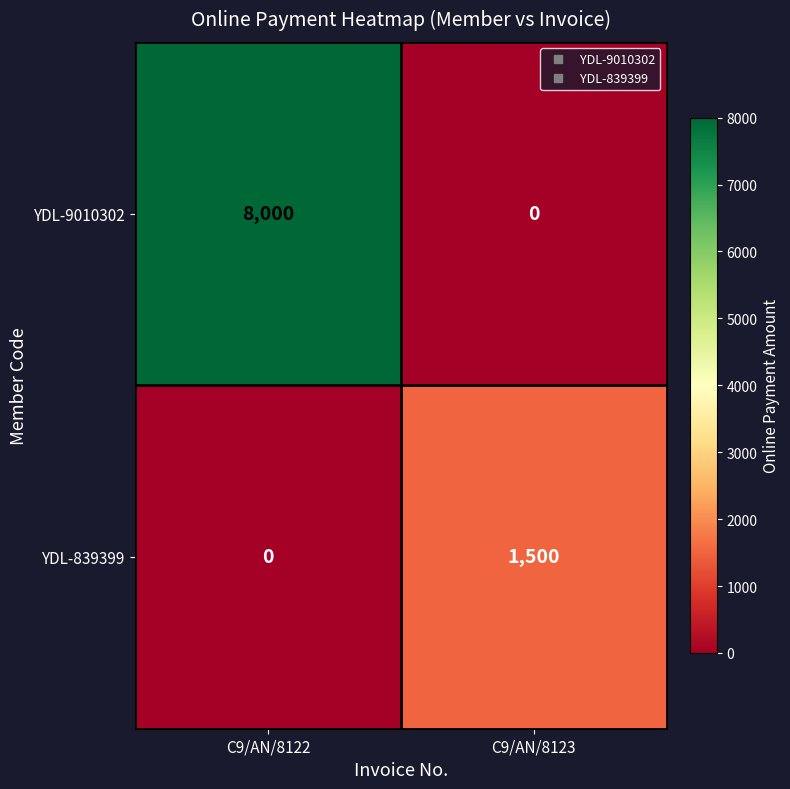

What is the approximate value of YDL-9010302 at C9/AN/8122, to the nearest 100?

8000